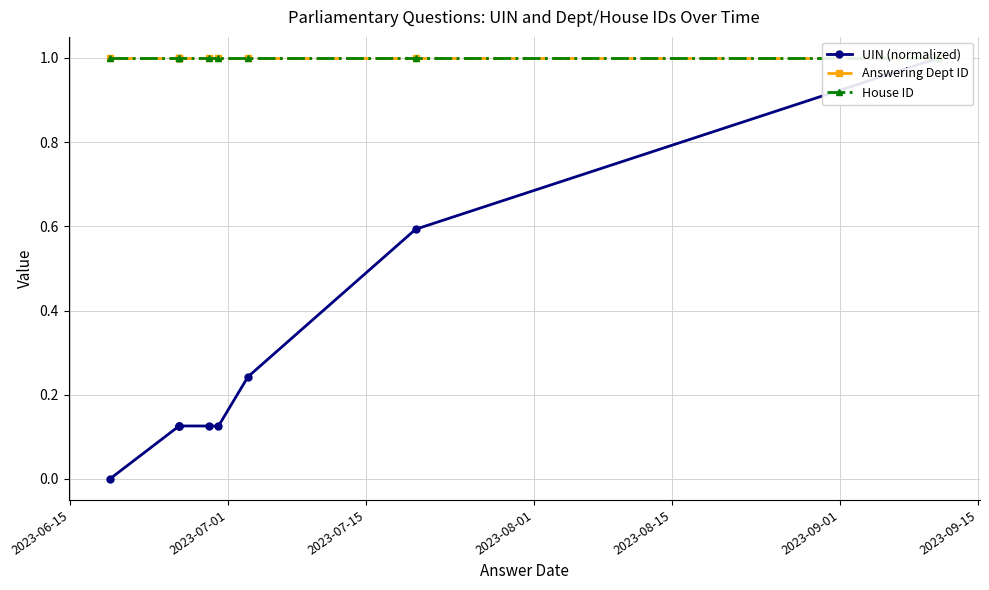

Is the value of Answering Dept ID at 9 greater than the value of House ID at 2023-08-15?

No